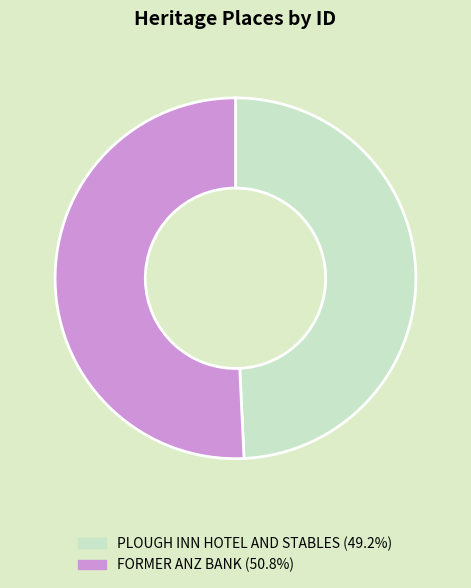

How many segments does this pie chart have?

2